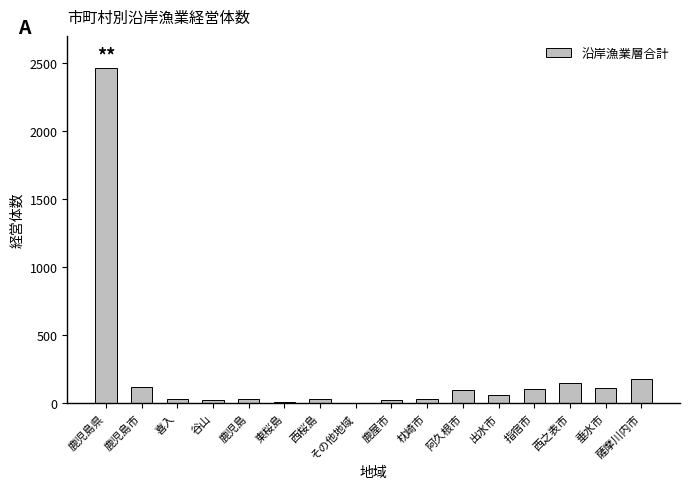

The chart shows a value of 113 at 垂水市. True or false?

True